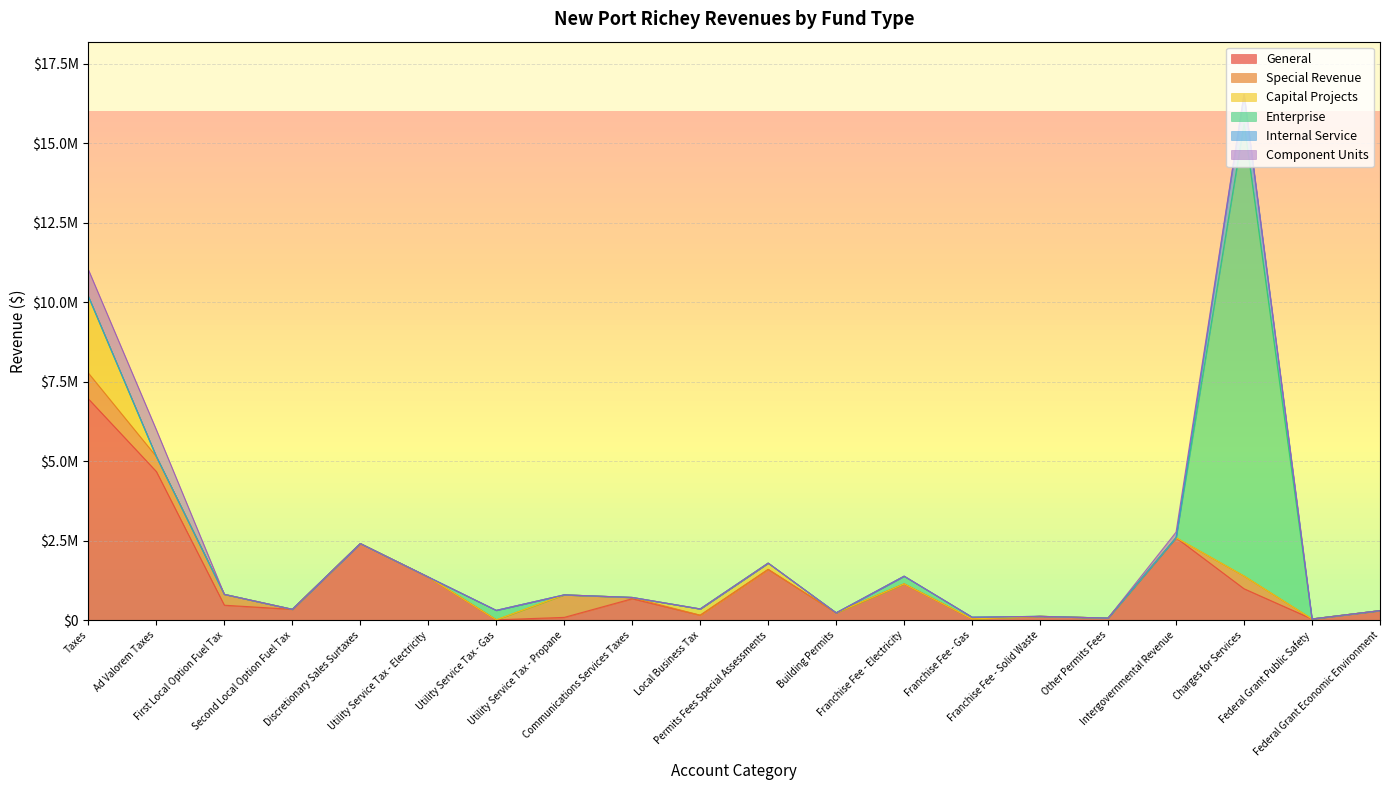

What is the value of the General point at the 15th from the left?

120520